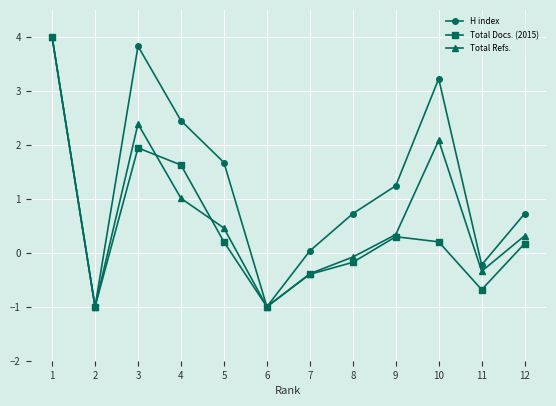

What is the lowest value of the Total Refs. series?

-1.0